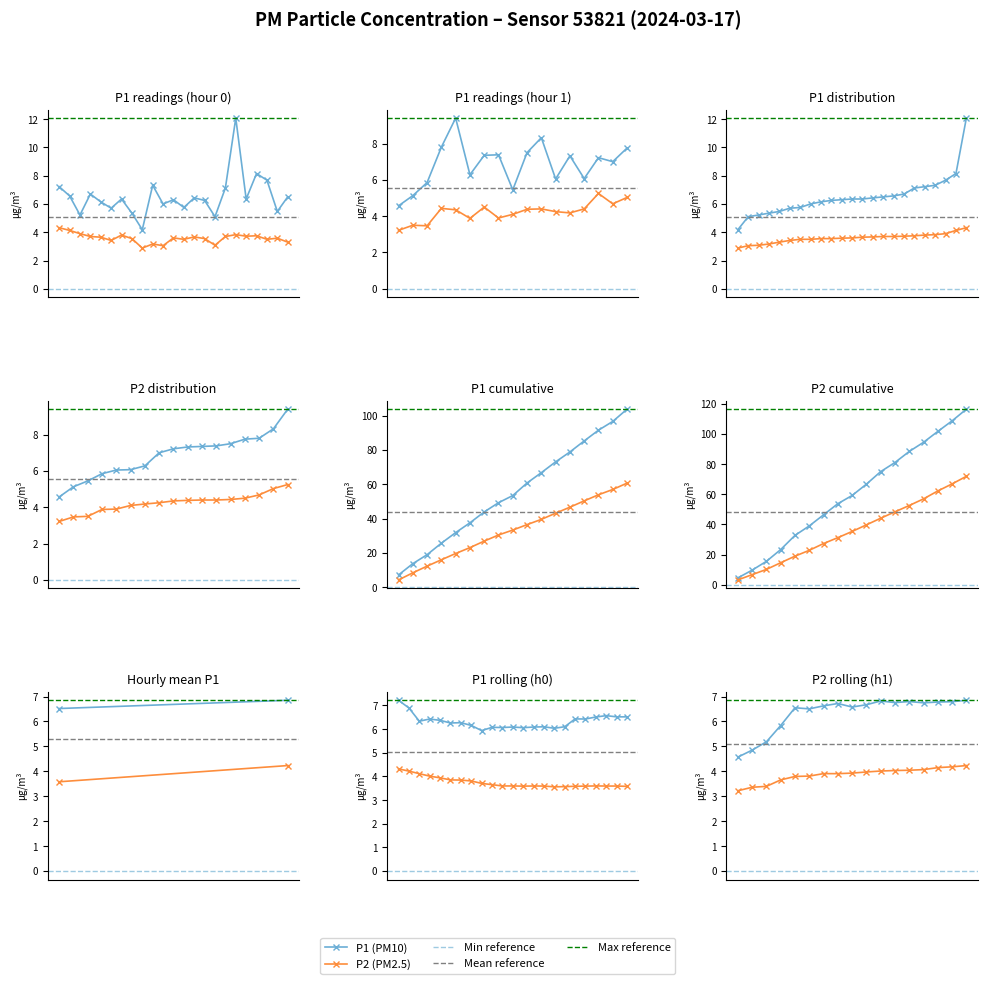

How many interior local peaks does the P2 (PM2.5) series have?

1